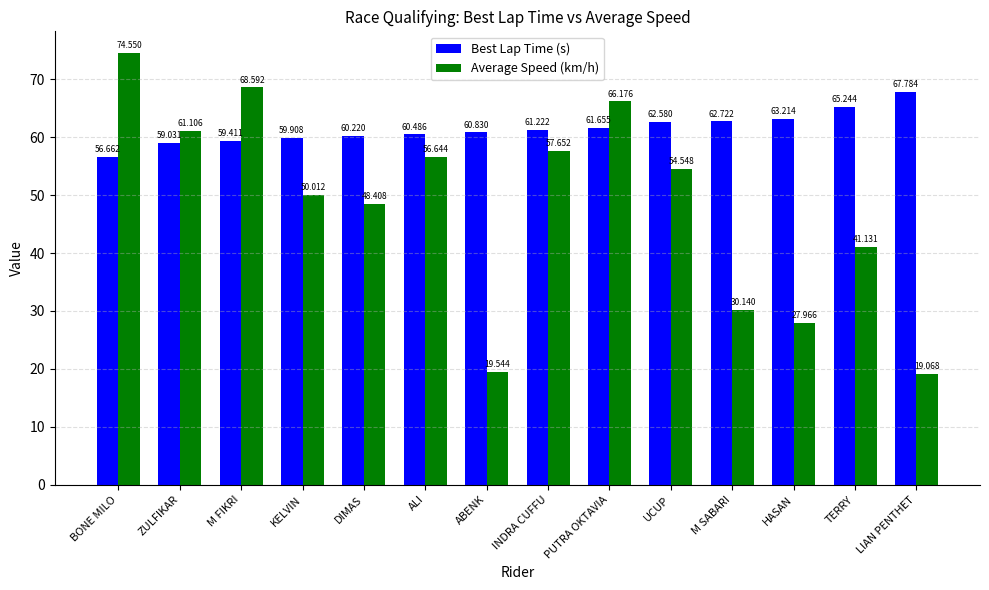

Which category has the highest value in the Best Lap Time (s) series?

LIAN PENTHET